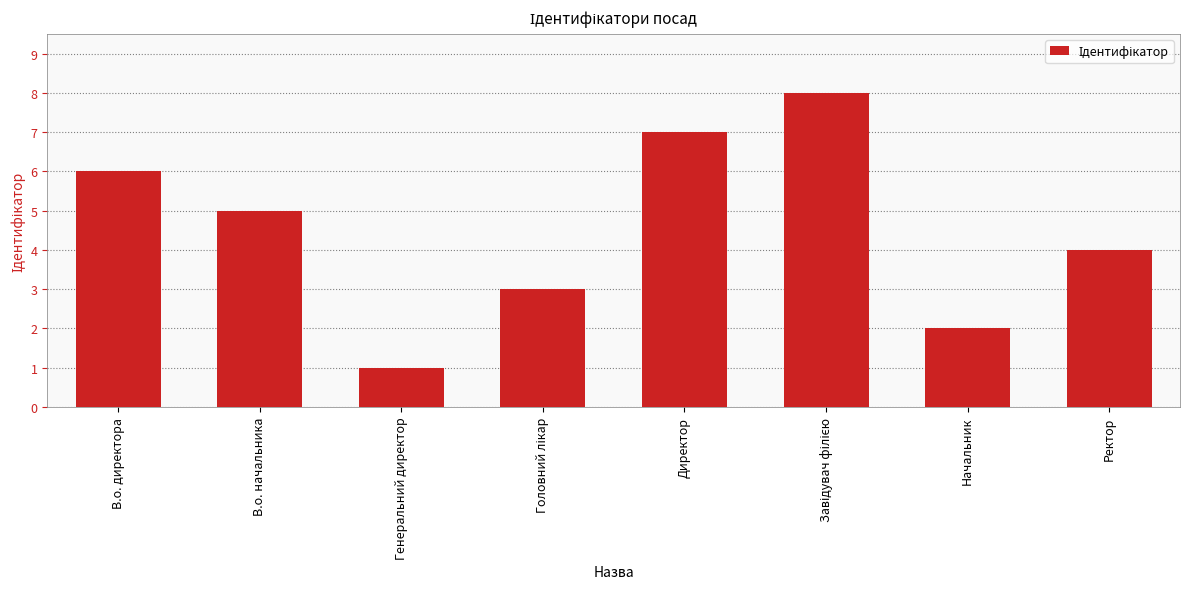

What is the label of the 2nd bar from the left?

В.о. начальника